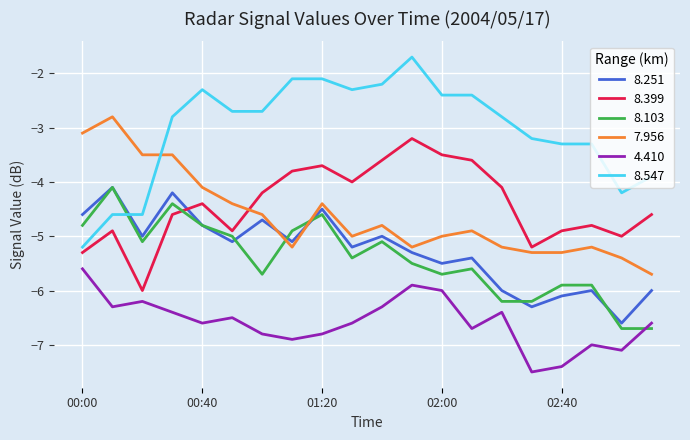

True or false: 8.399 and 8.251 cross at least once.

True